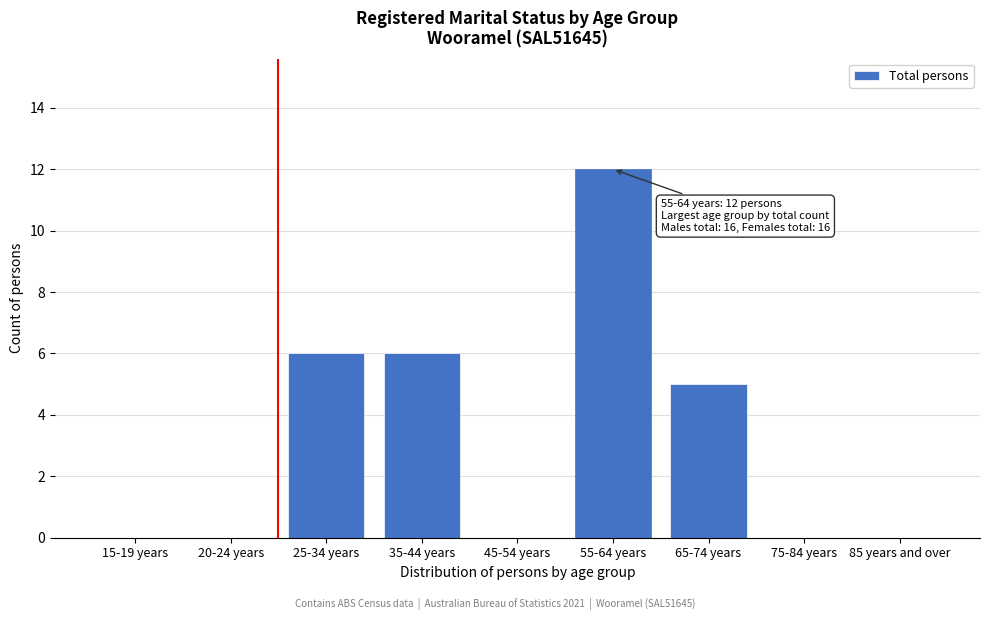

Reading left to right, transcribe all the data shown in this chart.

15-19 years=0	20-24 years=0	25-34 years=6	35-44 years=6	45-54 years=0	55-64 years=12	65-74 years=5	75-84 years=0	85 years and over=0